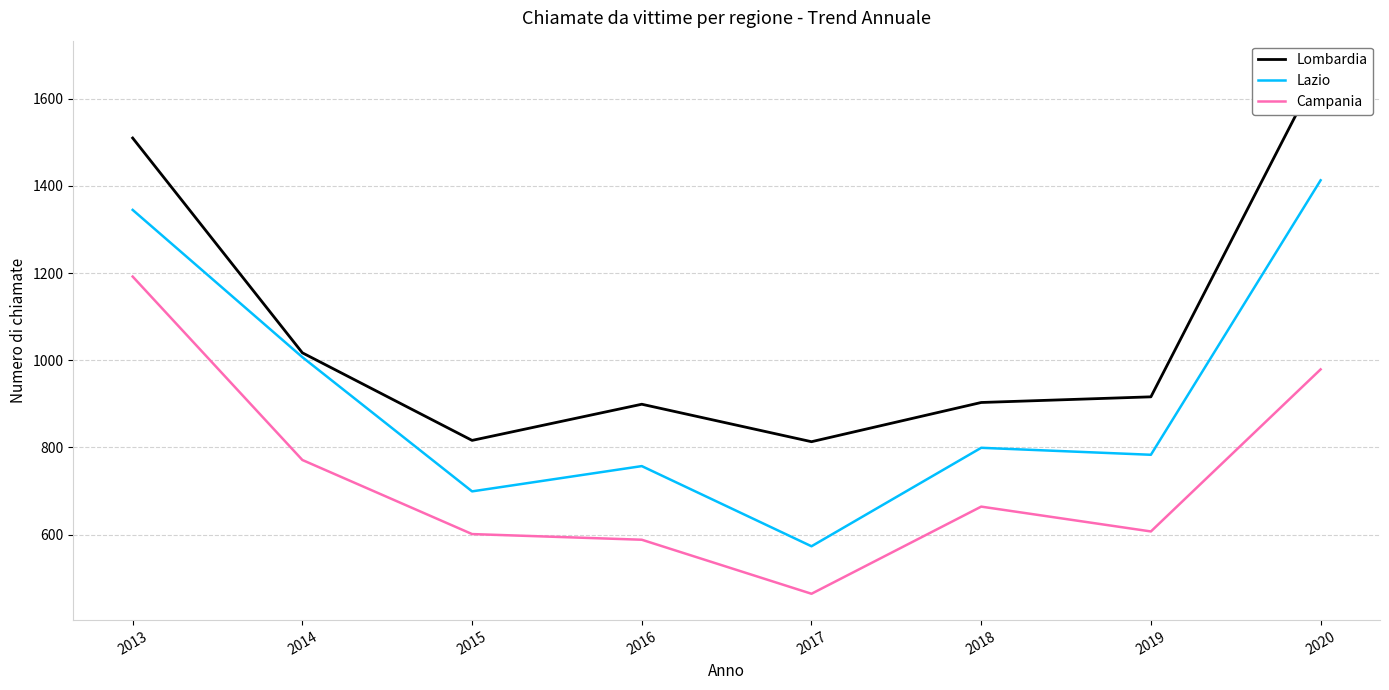

Which series has the largest range (max minus min)?

Lombardia